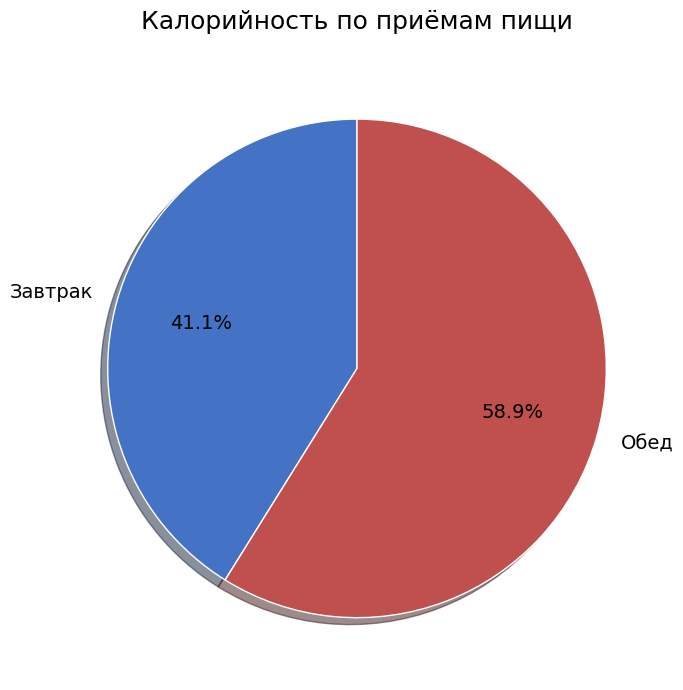

Count the number of slices in the pie.

2